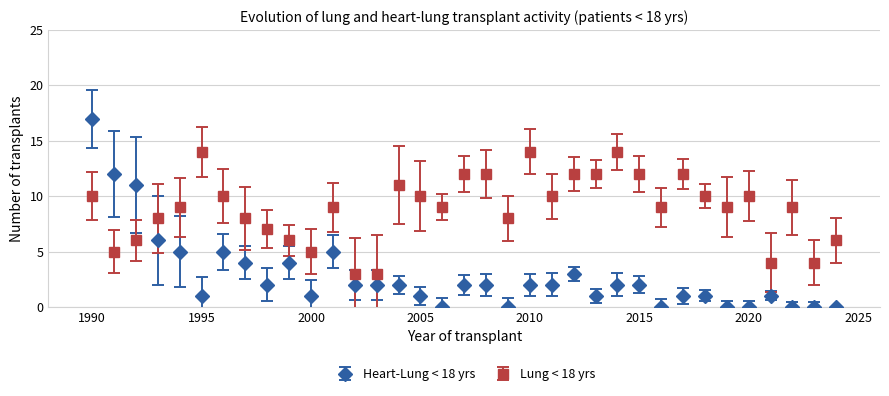

What is the maximum value shown in the chart?

17